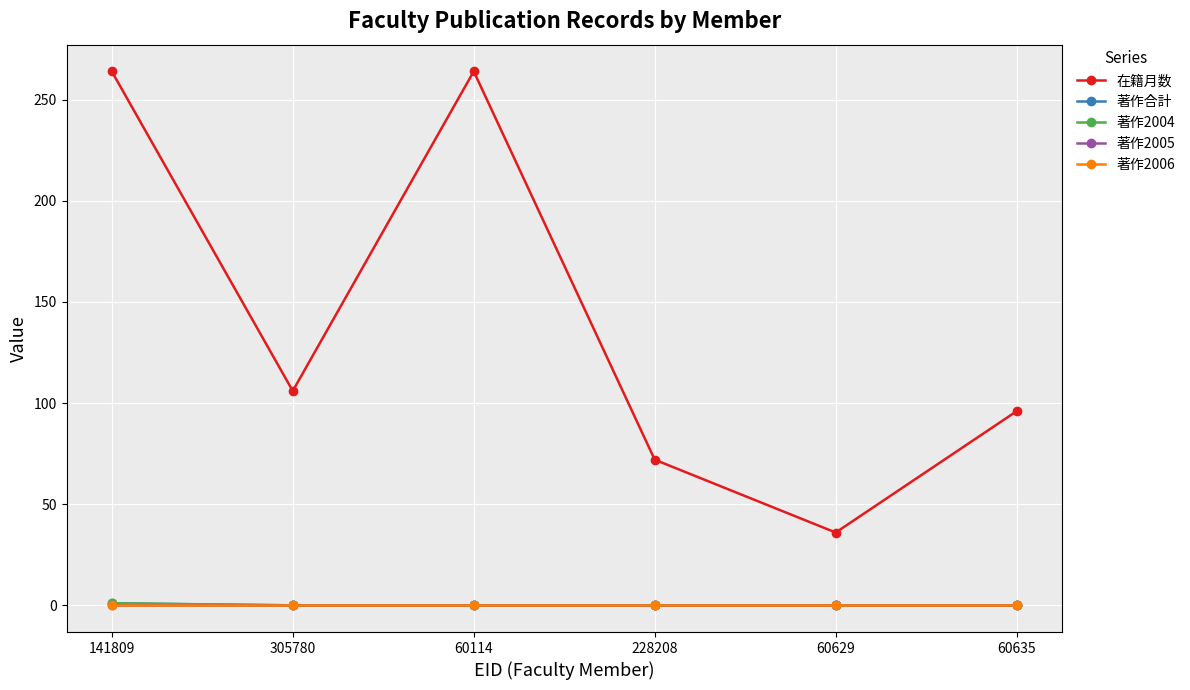

Between 305780 and 60629, which series saw the biggest shift?

在籍月数